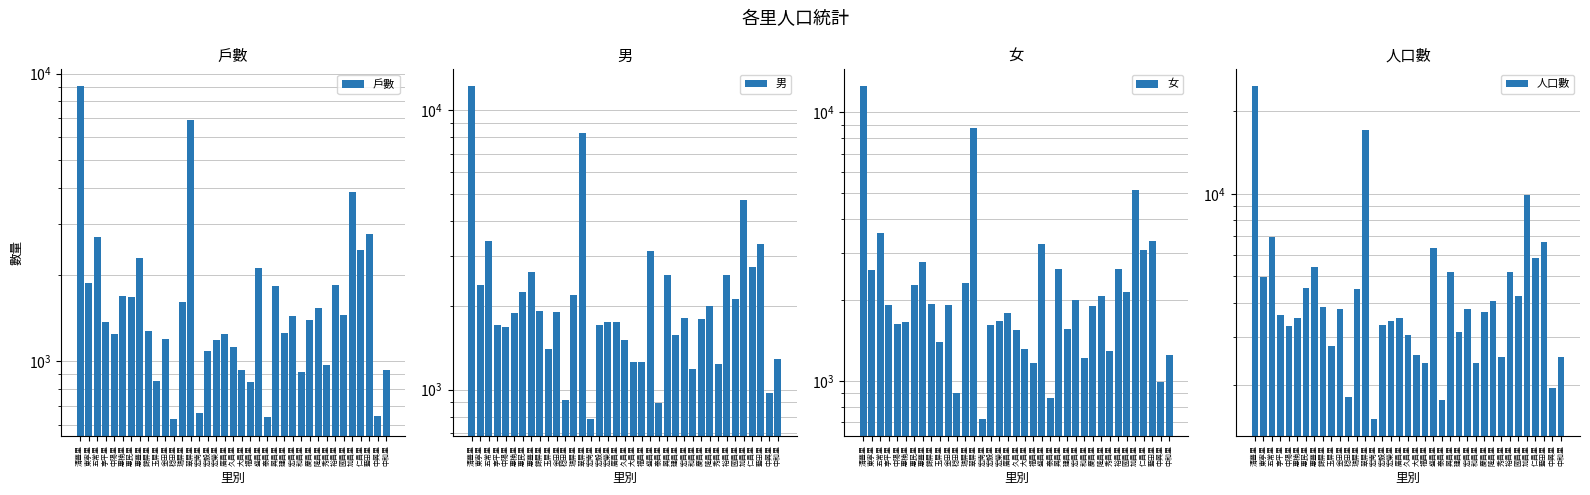

What is the average value of the 人口數 series?

4863